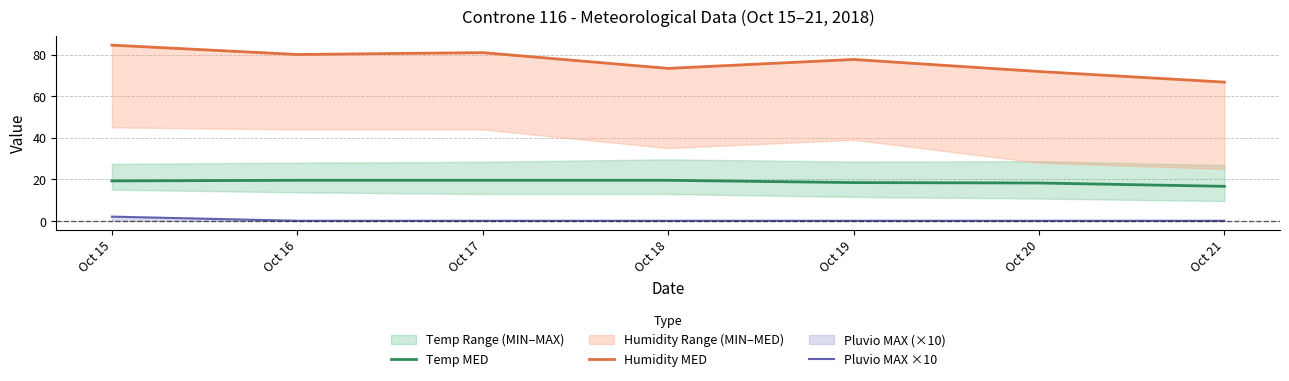

What is the difference between the maximum and minimum values in the Humidity MED series?

17.8